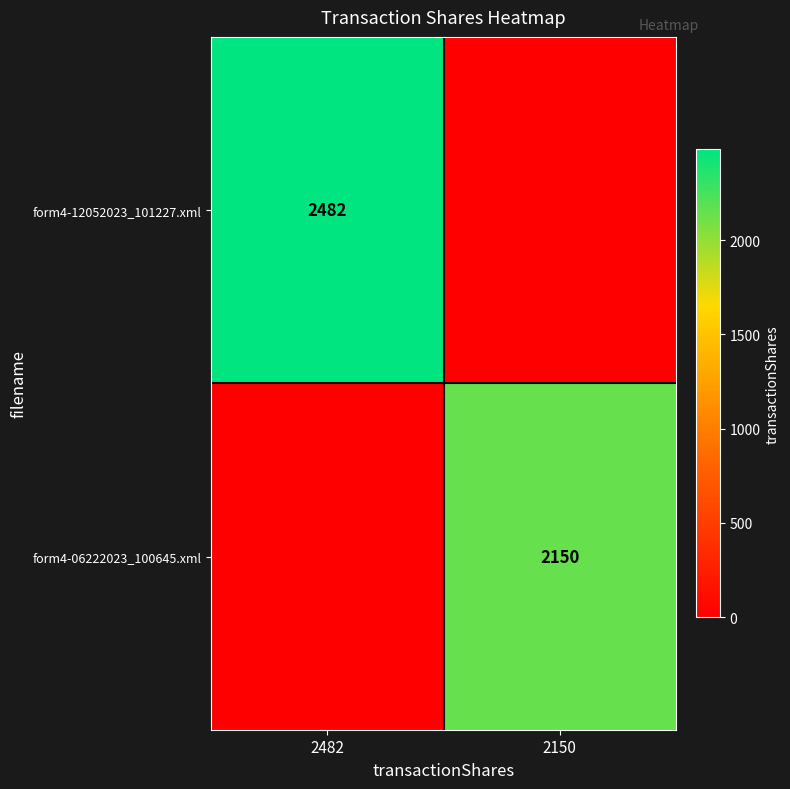

True or false: form4-12052023_101227.xml has a value of 936 at 2482.

False